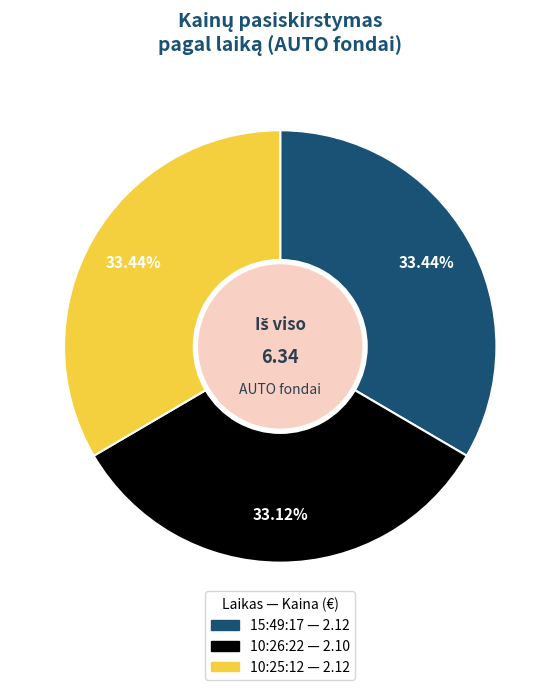

True or false: 10:26:22 accounts for 33% of the total.

True